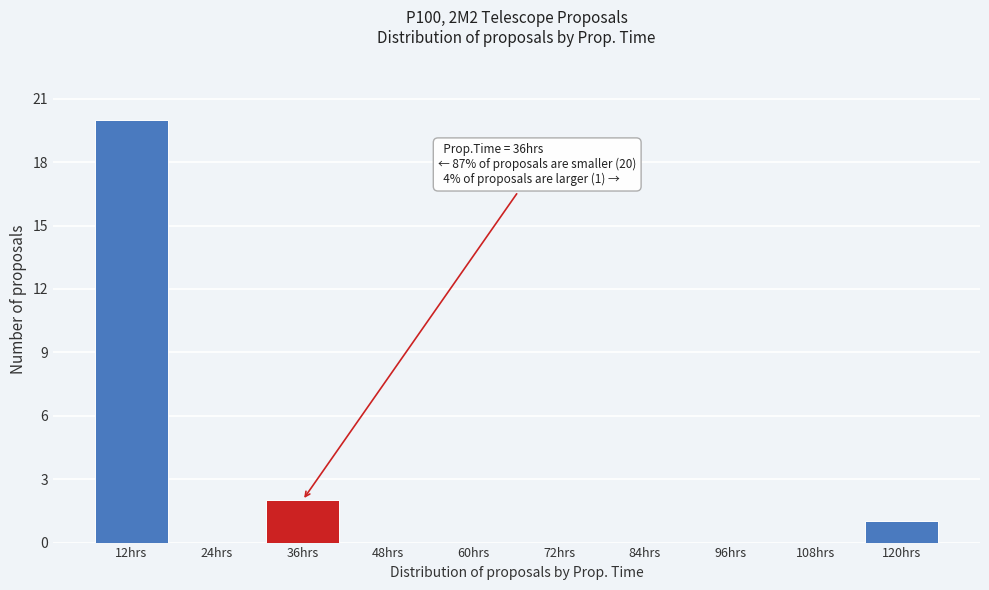

Over which range of the x-axis is the bar tallest?

6 to 18